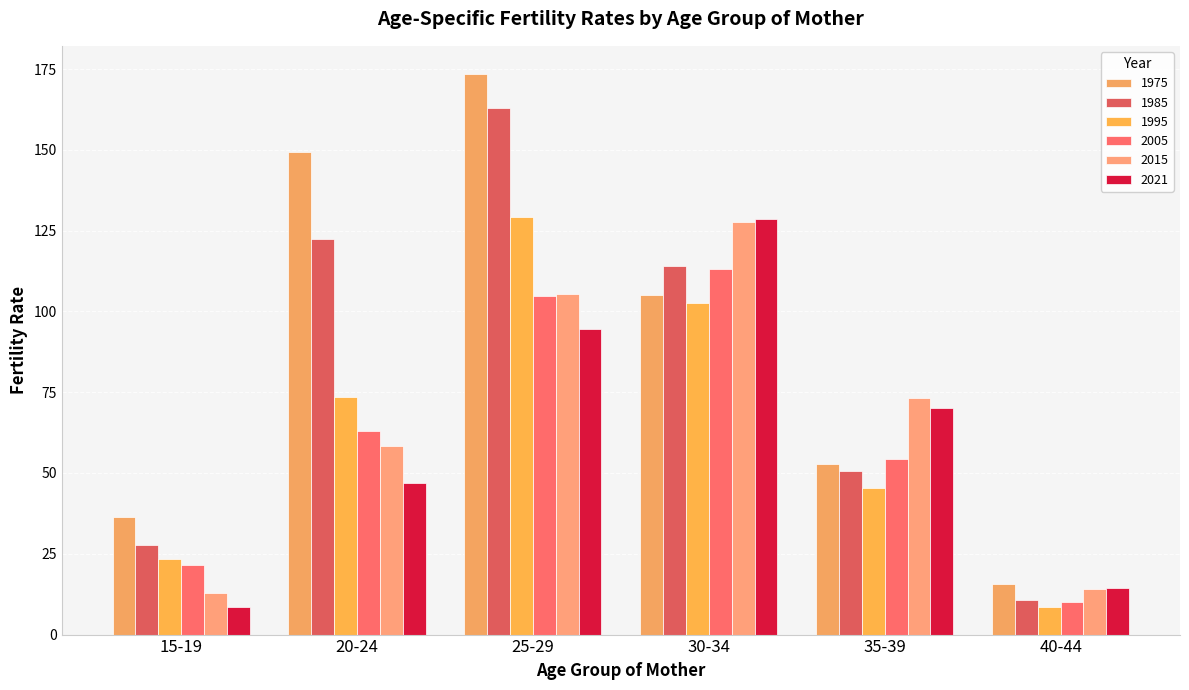

True or false: 2005 has a value of 104.7 at 20-24.

False